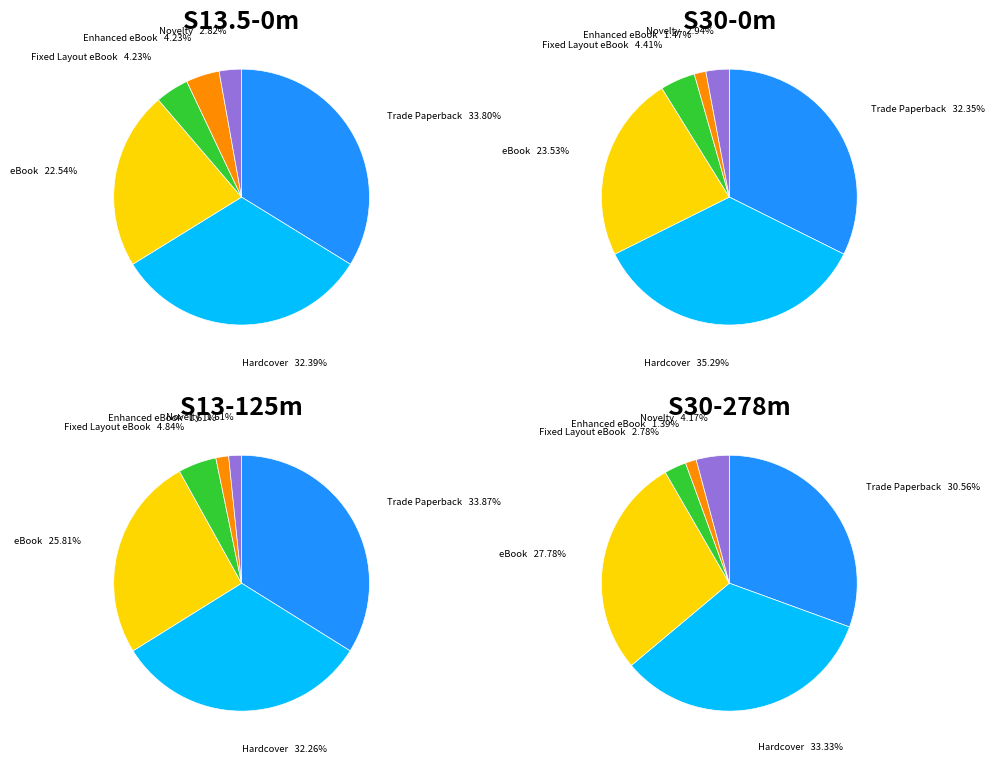

Is there any slice that represents more than half of the pie?

No